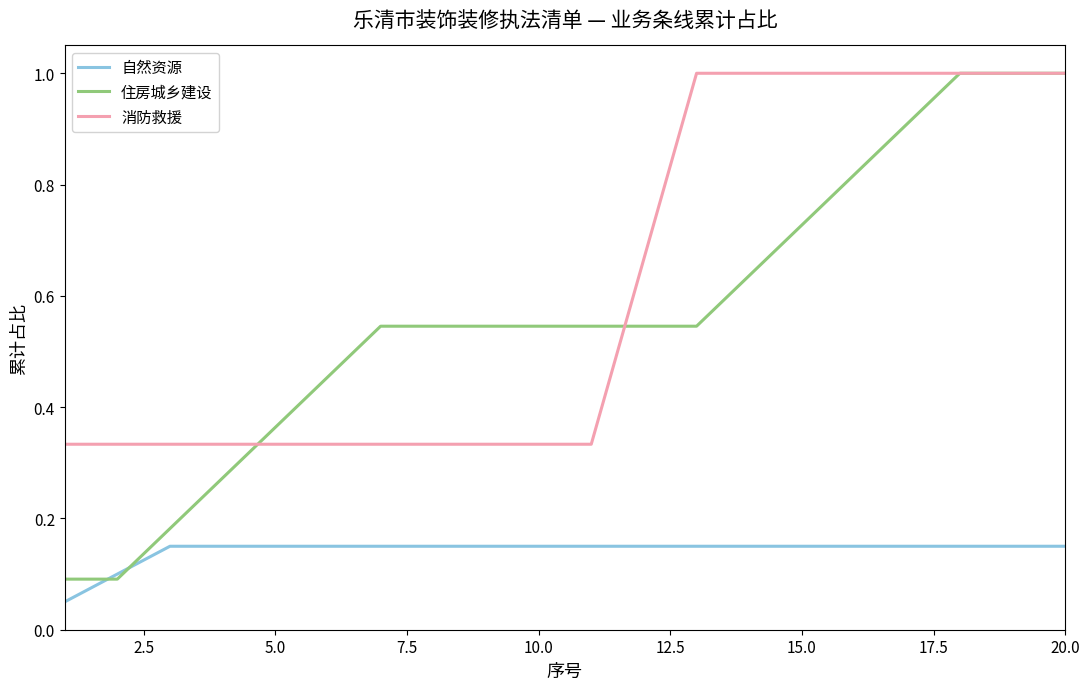

True or false: 消防救援 and 自然资源 cross at least once.

False